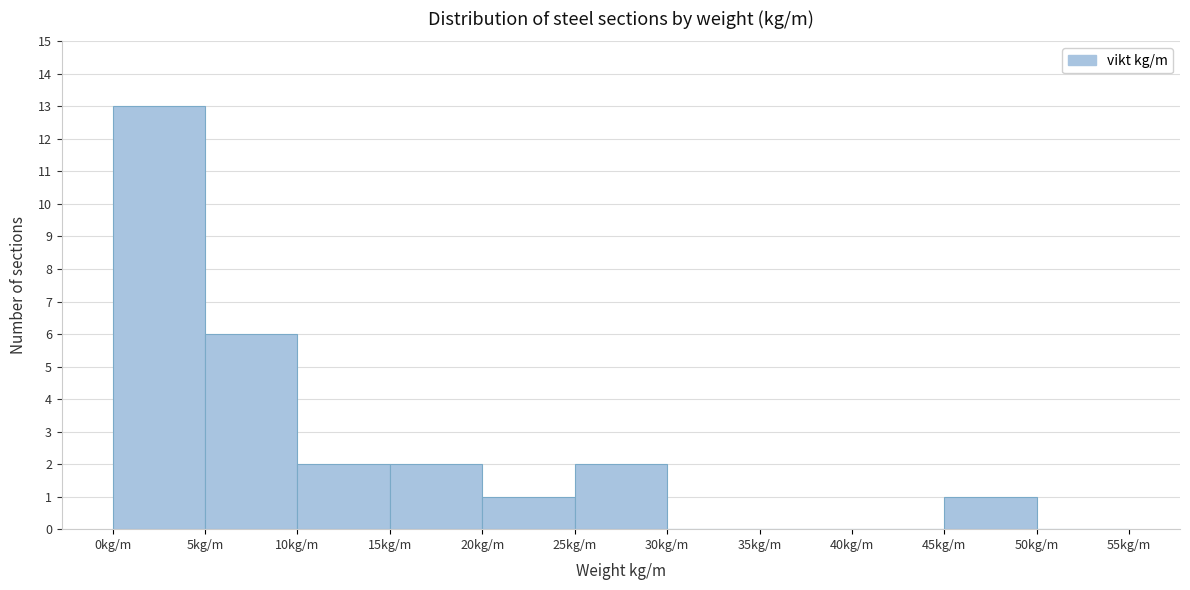

Reading left to right, list every bar in this chart as the range it spans on the x-axis followed by its height. The values are not printed on the chart, so give them approximately, as read against the axis.

0 to 5: 13
5 to 10: 6
10 to 15: 2
15 to 20: 2
20 to 25: 1
25 to 30: 2
30 to 35: 0
35 to 40: 0
40 to 45: 0
45 to 50: 1
50 to 55: 0